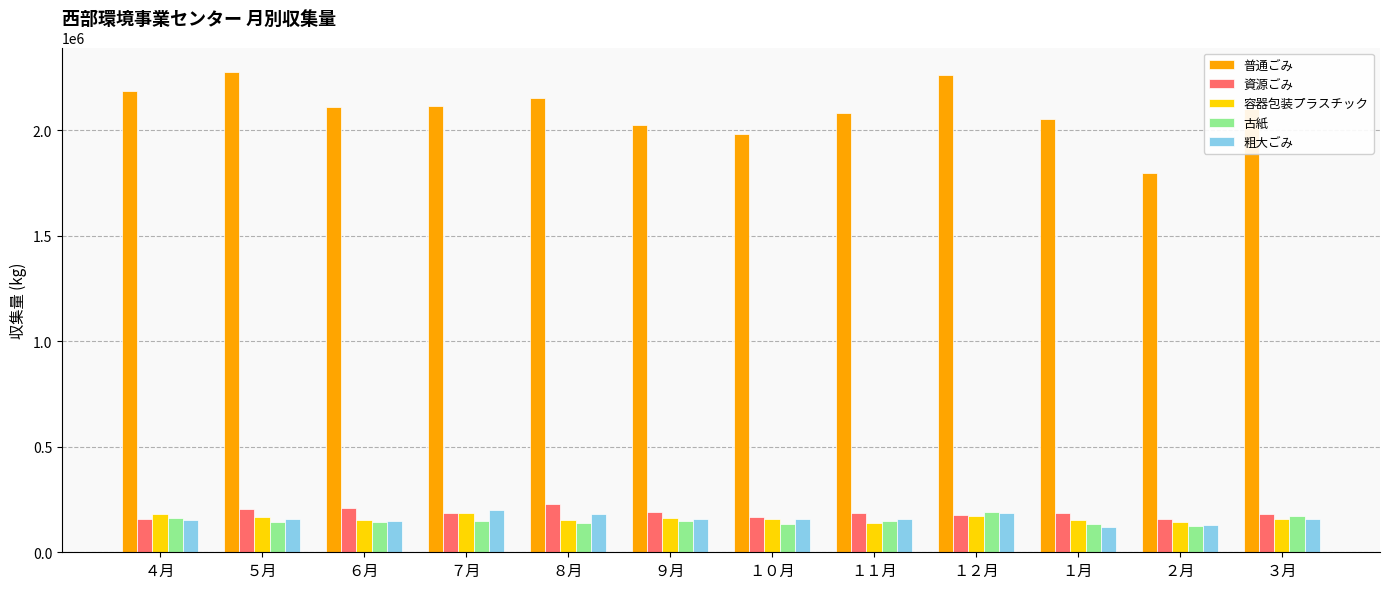

How many groups of bars are there?

12